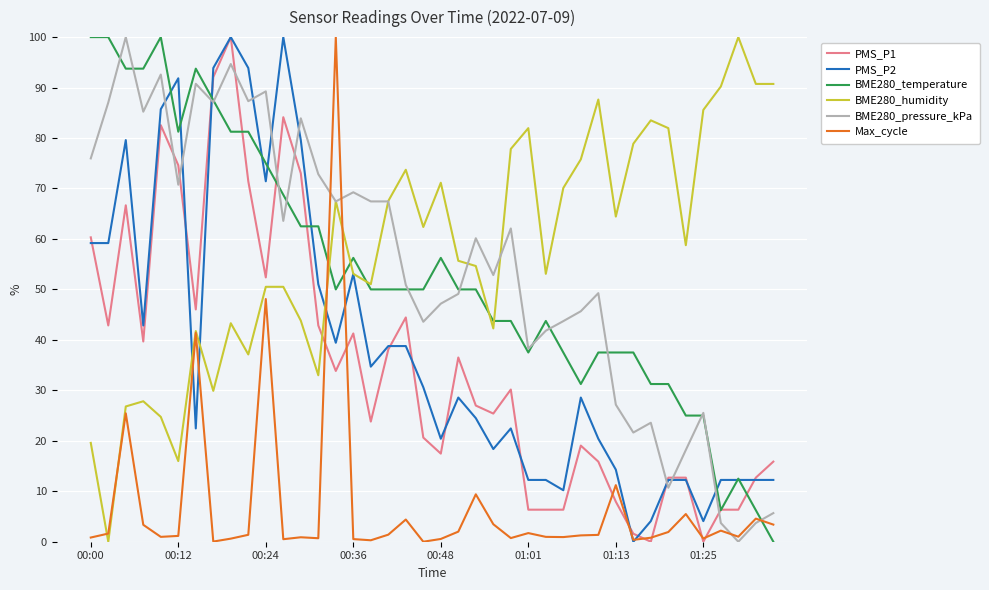

How many times do BME280_temperature and Max_cycle cross each other?

3